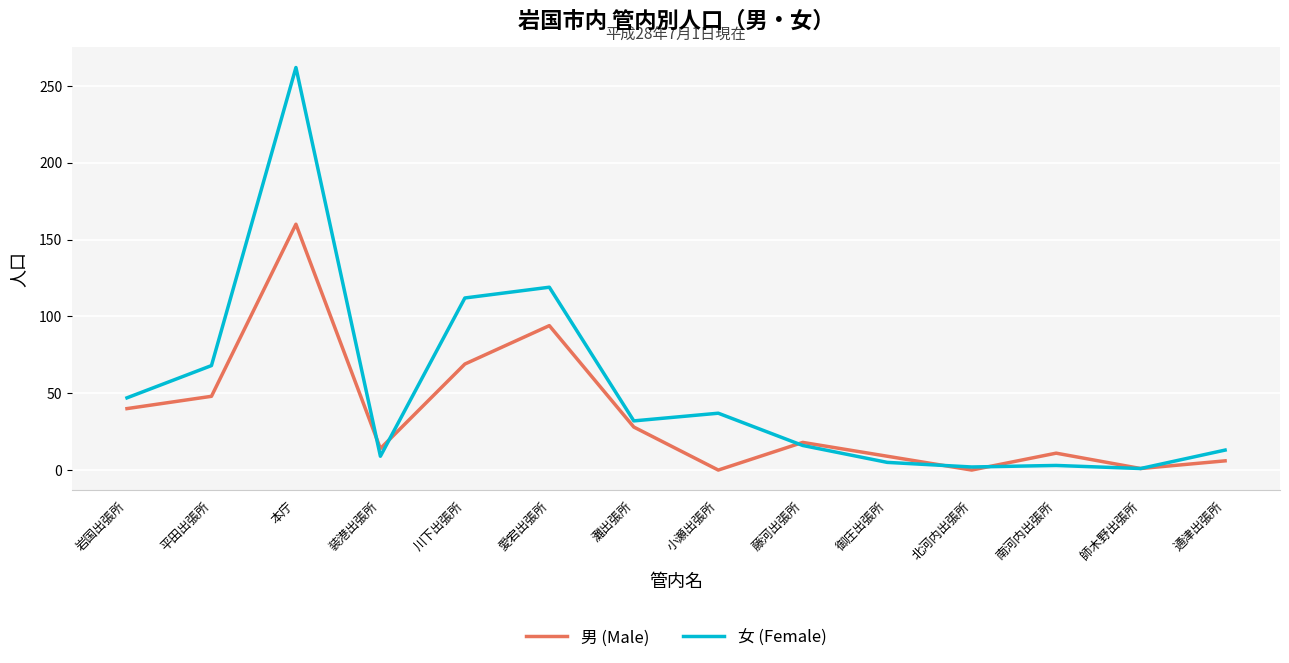

List the series in order of their peak value, highest first.

女 (Female), 男 (Male)